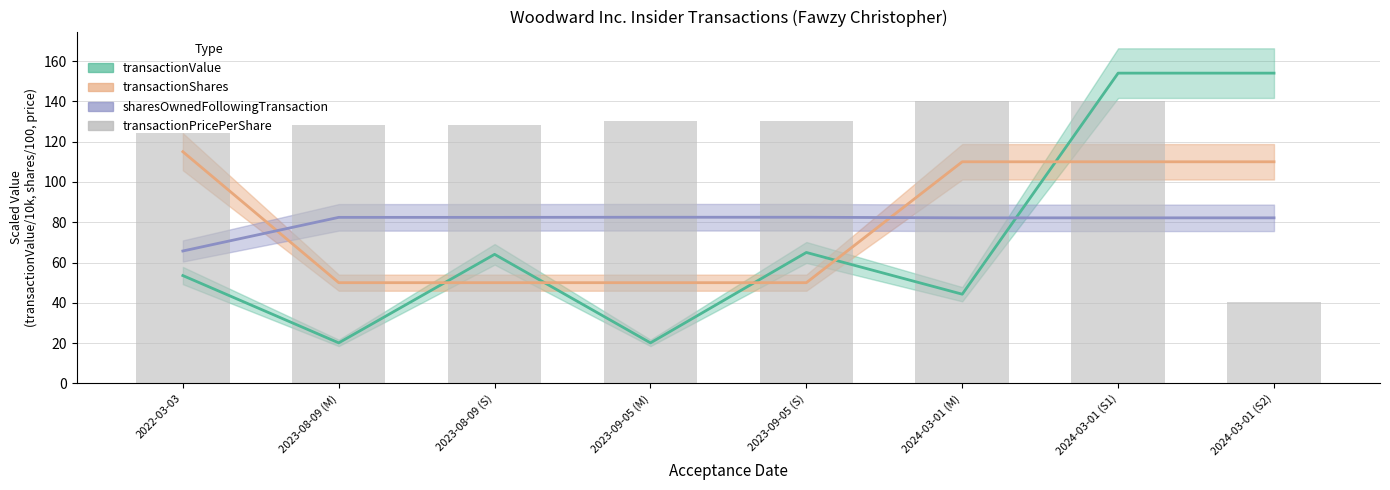

What is the sum of all values?

960.6